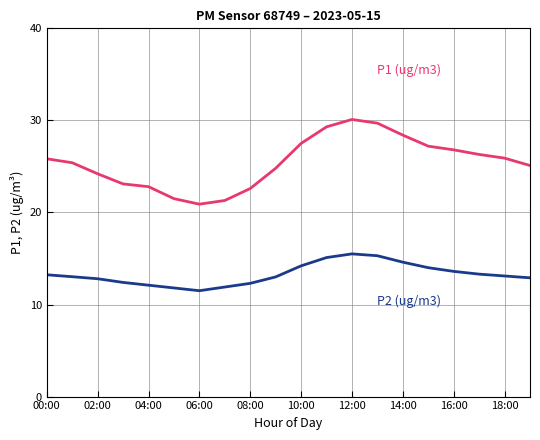

What is the maximum value shown in the chart?

30.1